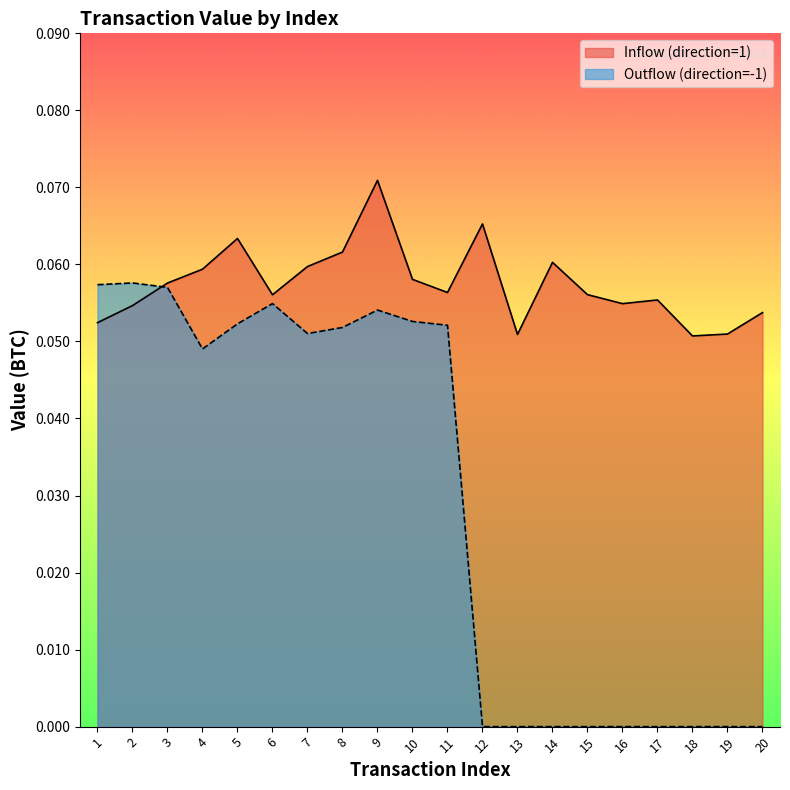

List the series in order of their peak value, highest first.

Inflow (direction=1), Outflow (direction=-1)